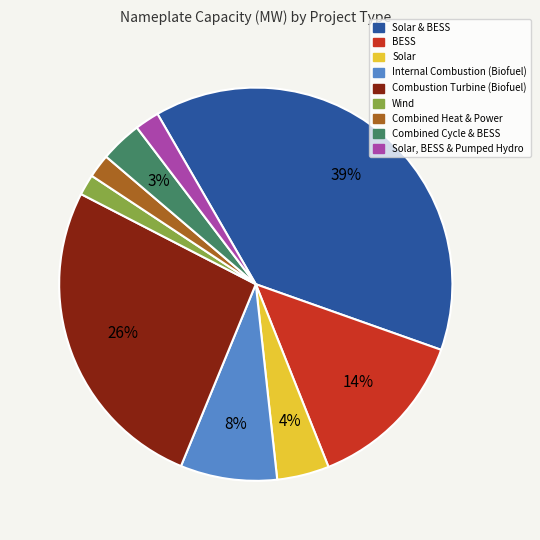

Which category has the biggest portion of the pie?

Solar & BESS